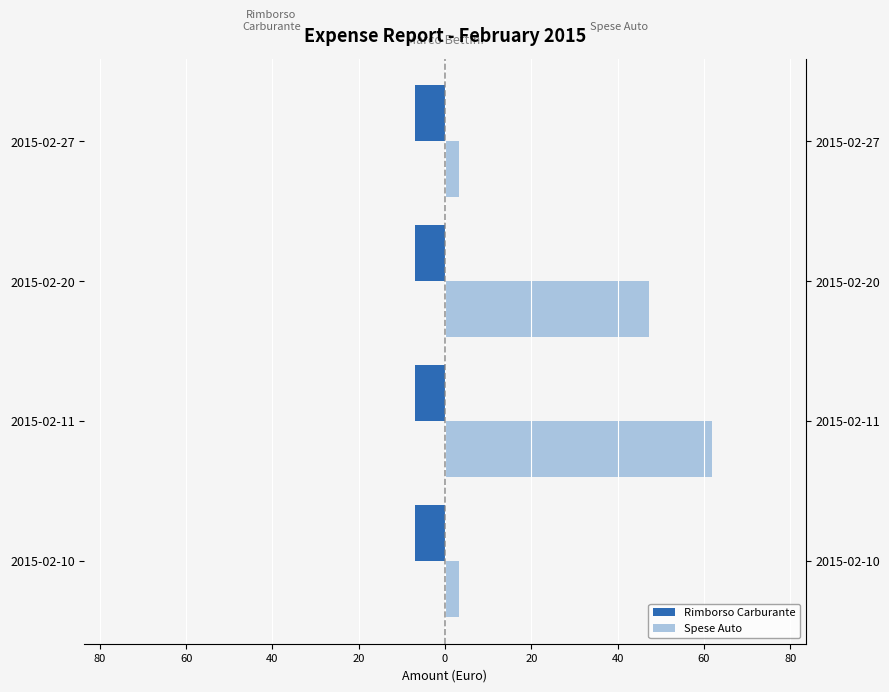

Is the value of Spese Auto at 40 greater than the value of Rimborso Carburante at 60?

Yes